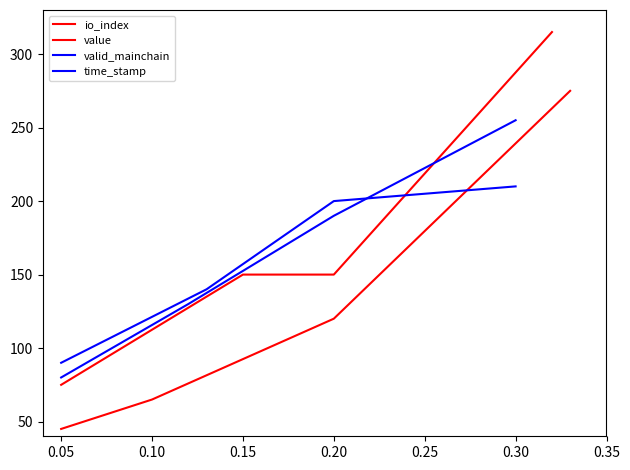

How many lines are shown in the chart?

4